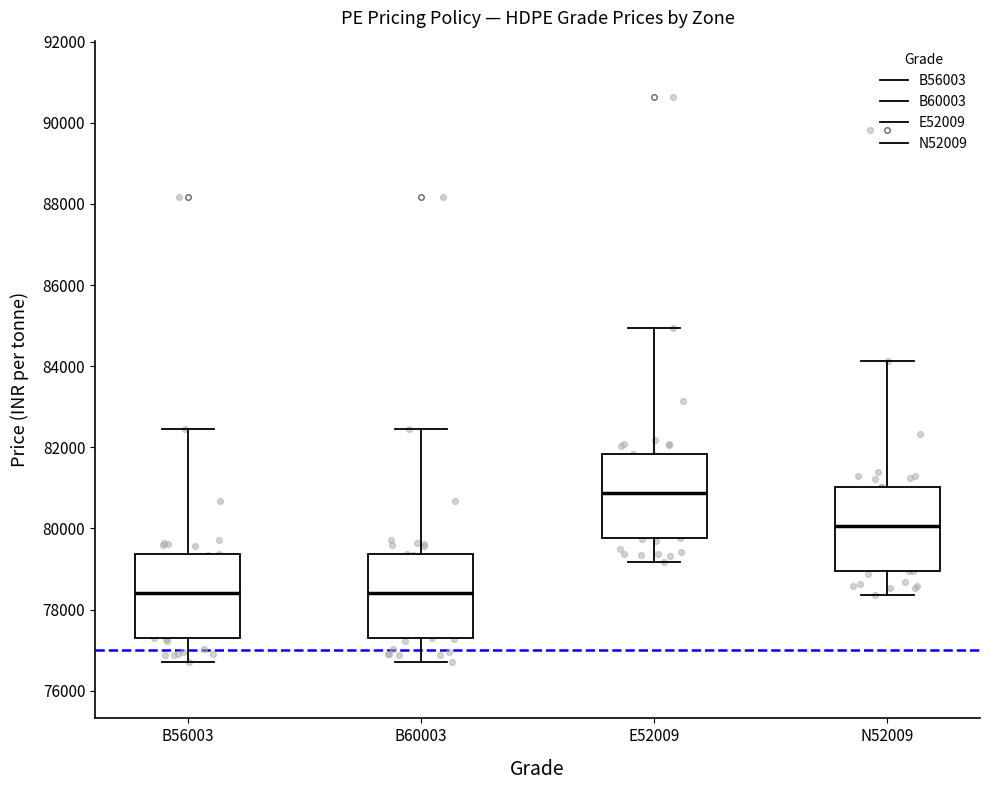

Where does the upper whisker of the box for N52009 end on the y-axis? The values are not printed on the chart, so give them approximately, as read against the axis.

84200